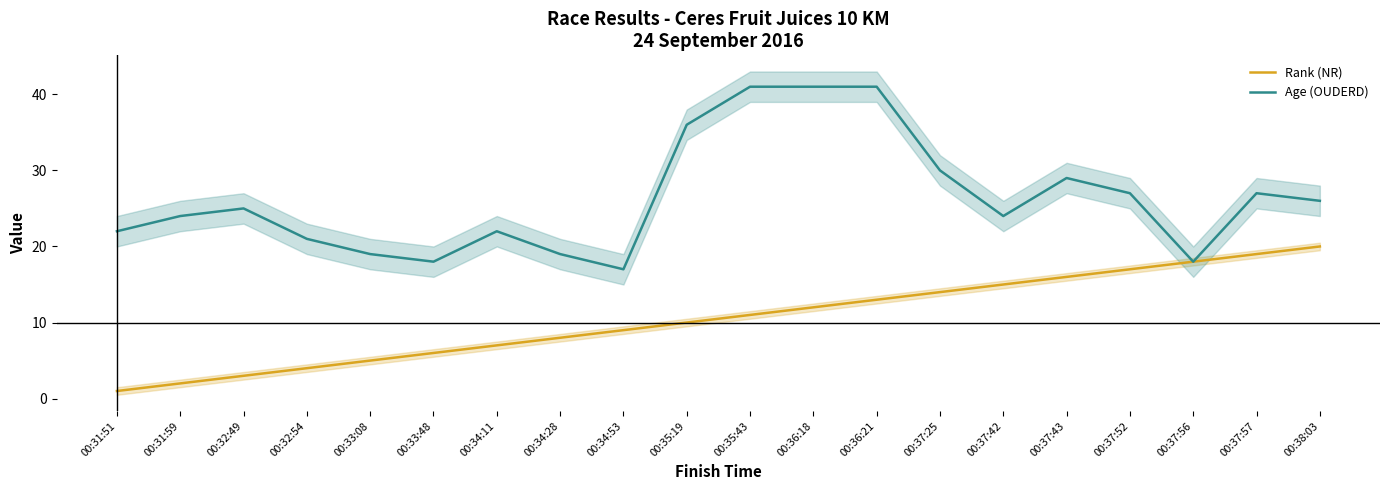

Rank the series by their maximum value, from lowest to highest.

Rank (NR), Age (OUDERD)